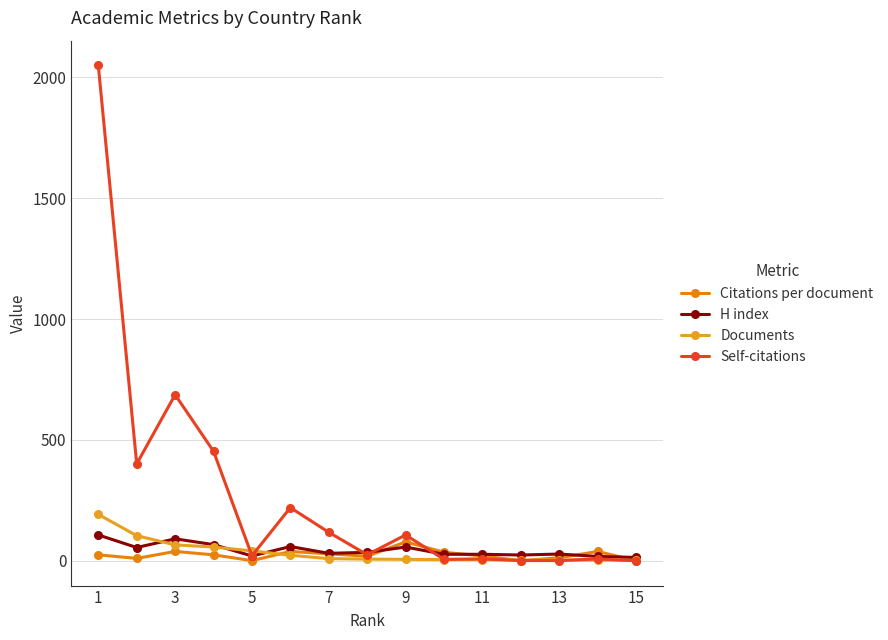

How many interior local peaks does the Self-citations series have?

5